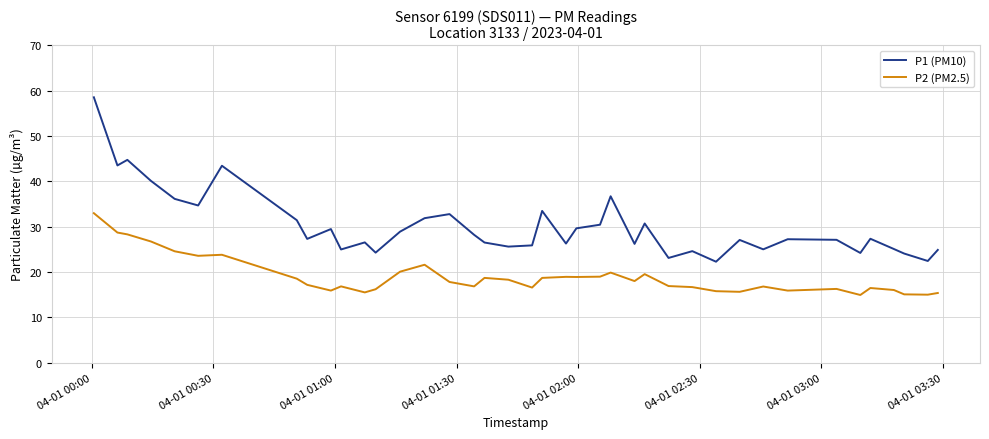

What is the maximum value for P1 (PM10)?

58.5